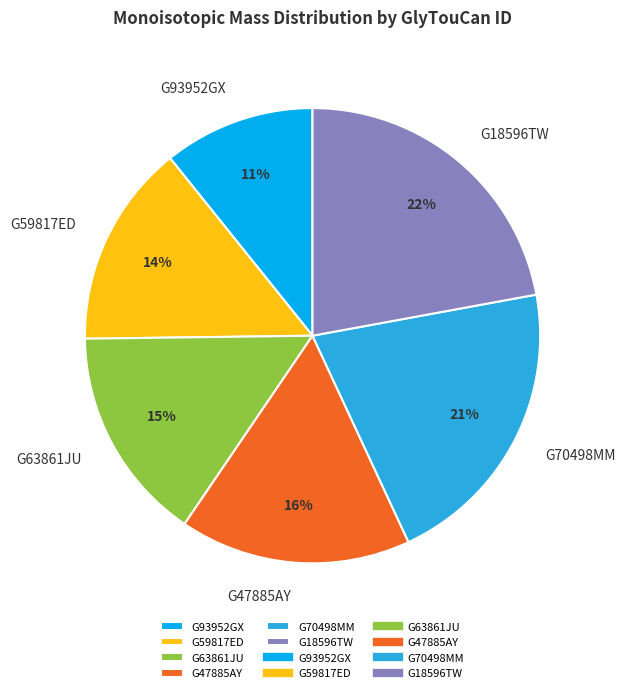

Do G18596TW and G70498MM together represent more than half of the pie?

No